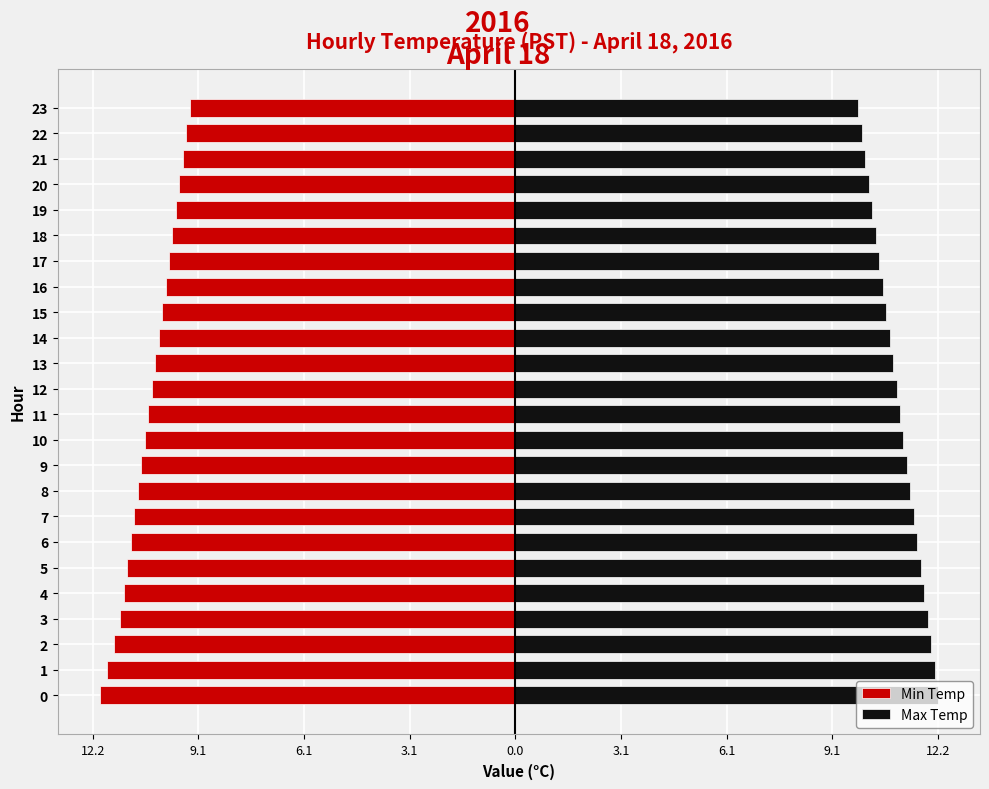

What is the highest value of the Max Temp series?

12.2